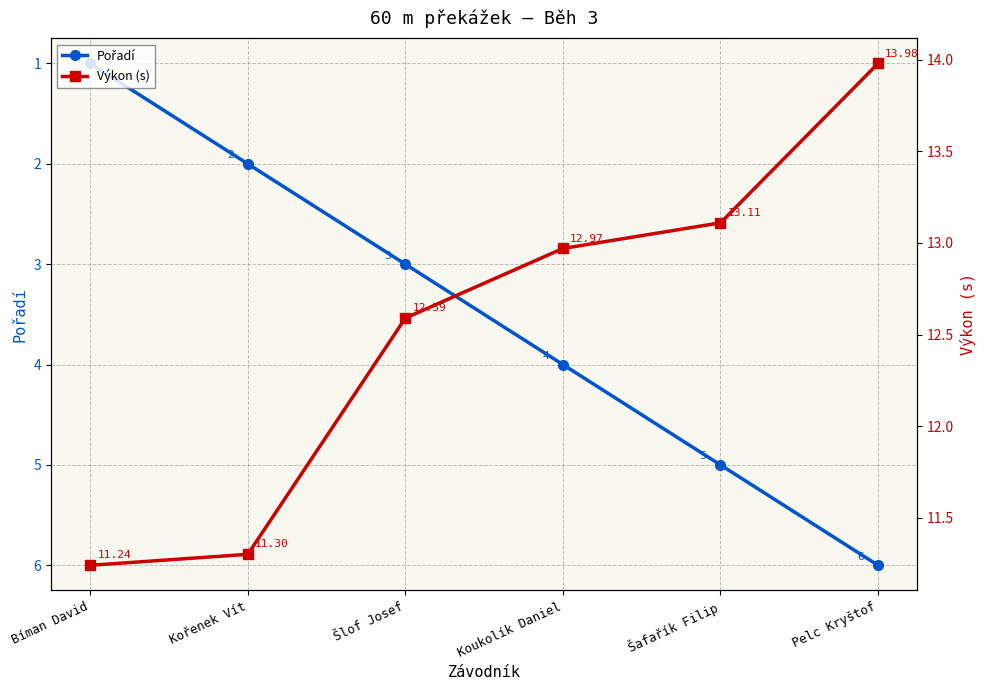

True or false: Pořadí and Výkon (s) intersect in this chart.

False